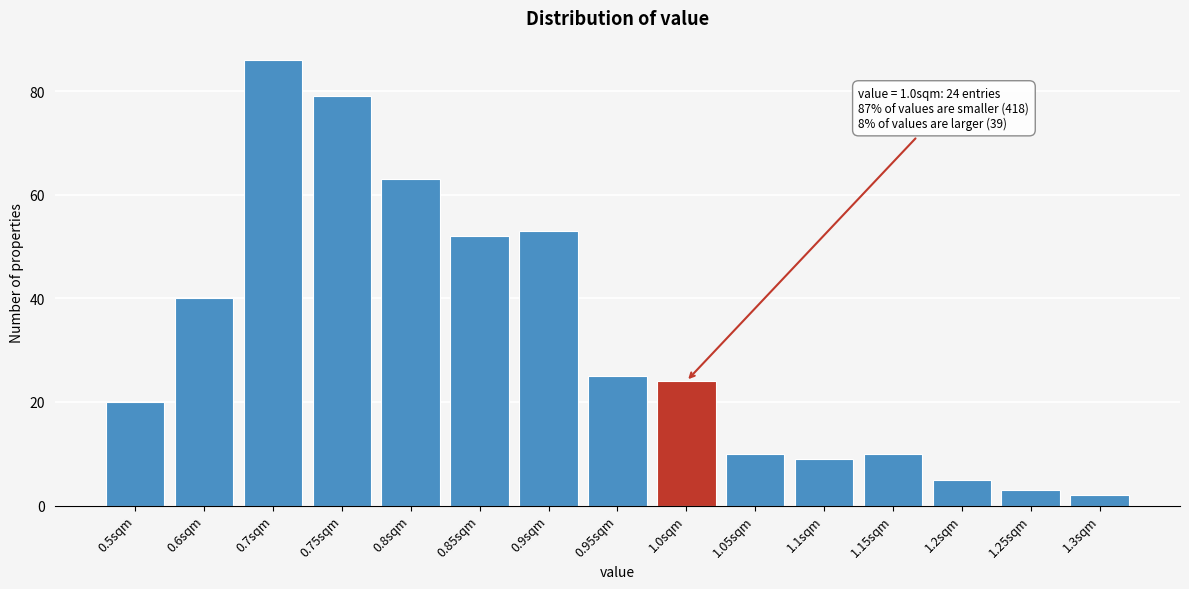

Reading right to left, what are all the values shown in this chart?

2	3	5	10	9	10	24	25	53	52	63	79	86	40	20